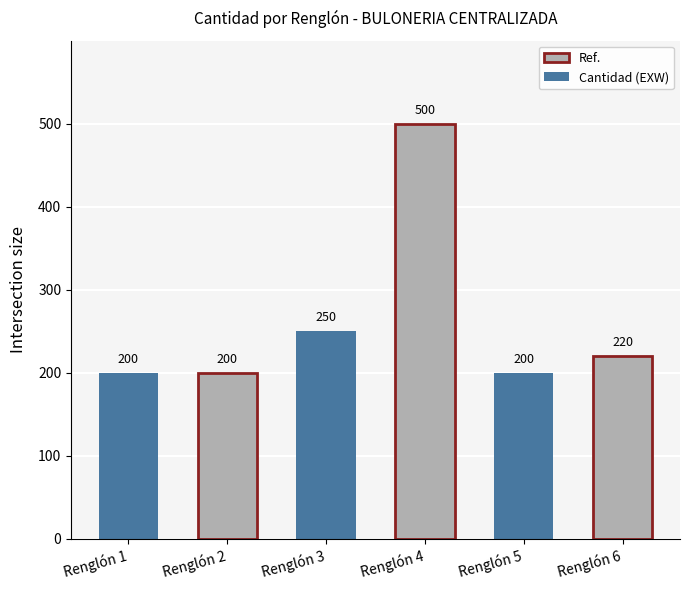

The value at Renglón 2 is 333. True or false?

False